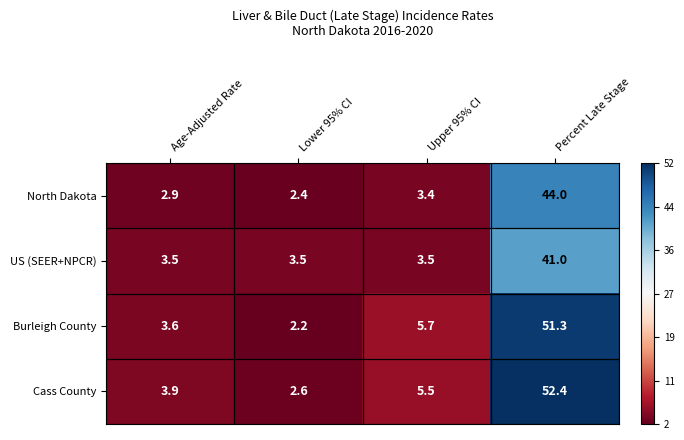

Which series has the largest total across all categories?

Cass County